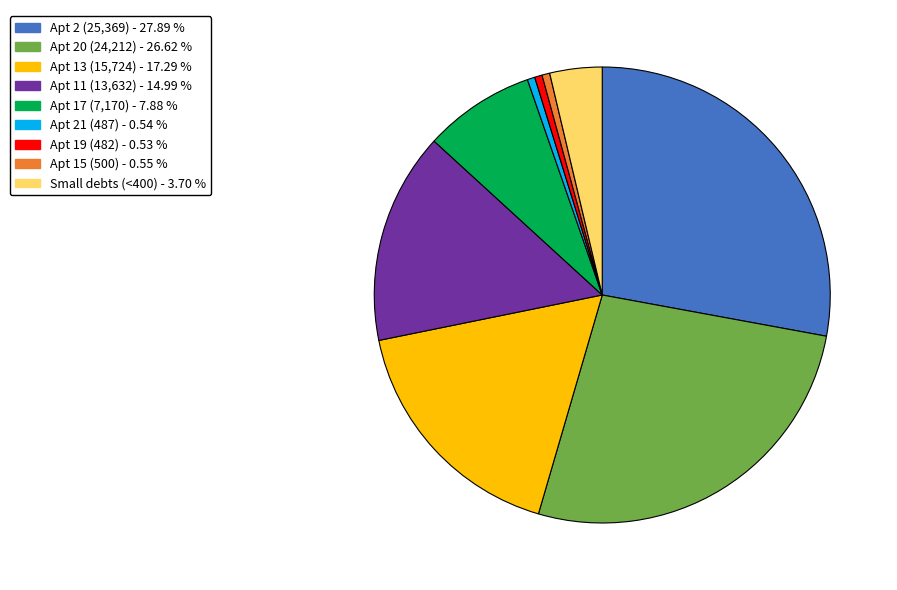

Is there a majority slice in this chart?

No